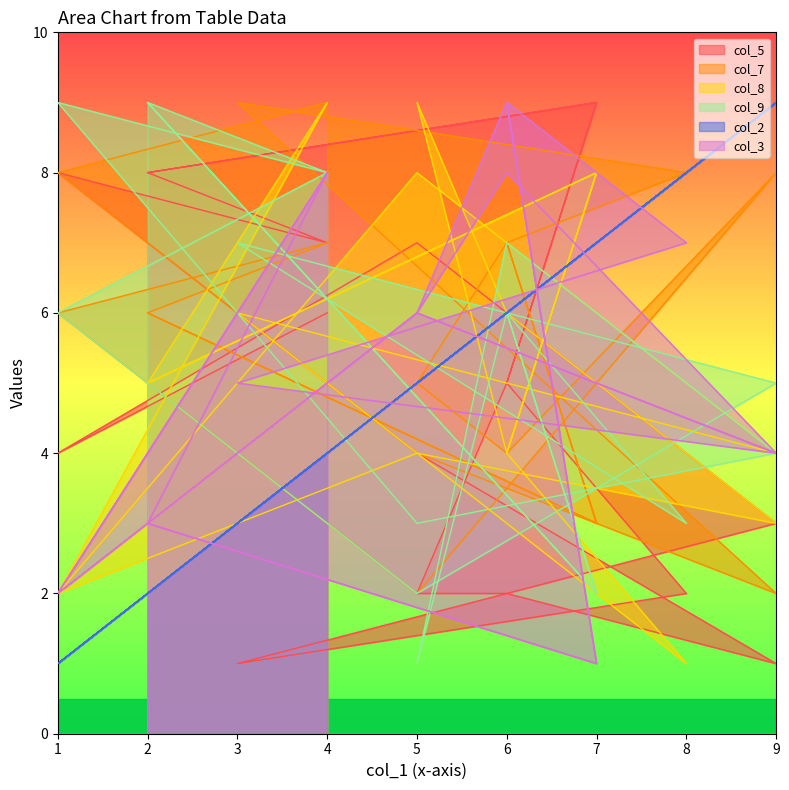

What is the total value across all series at 3?

31